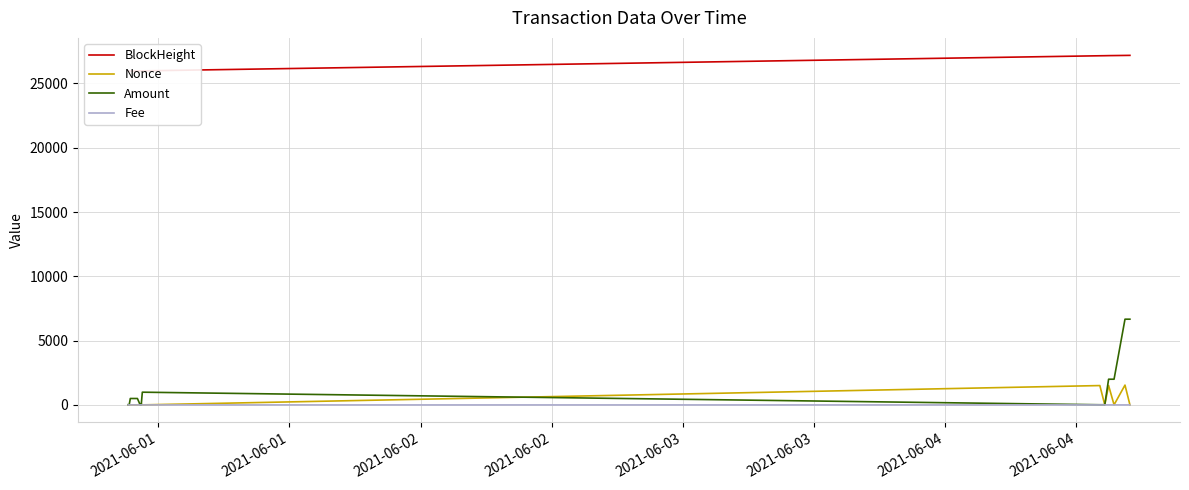

What is the maximum value for Amount?

6668.9